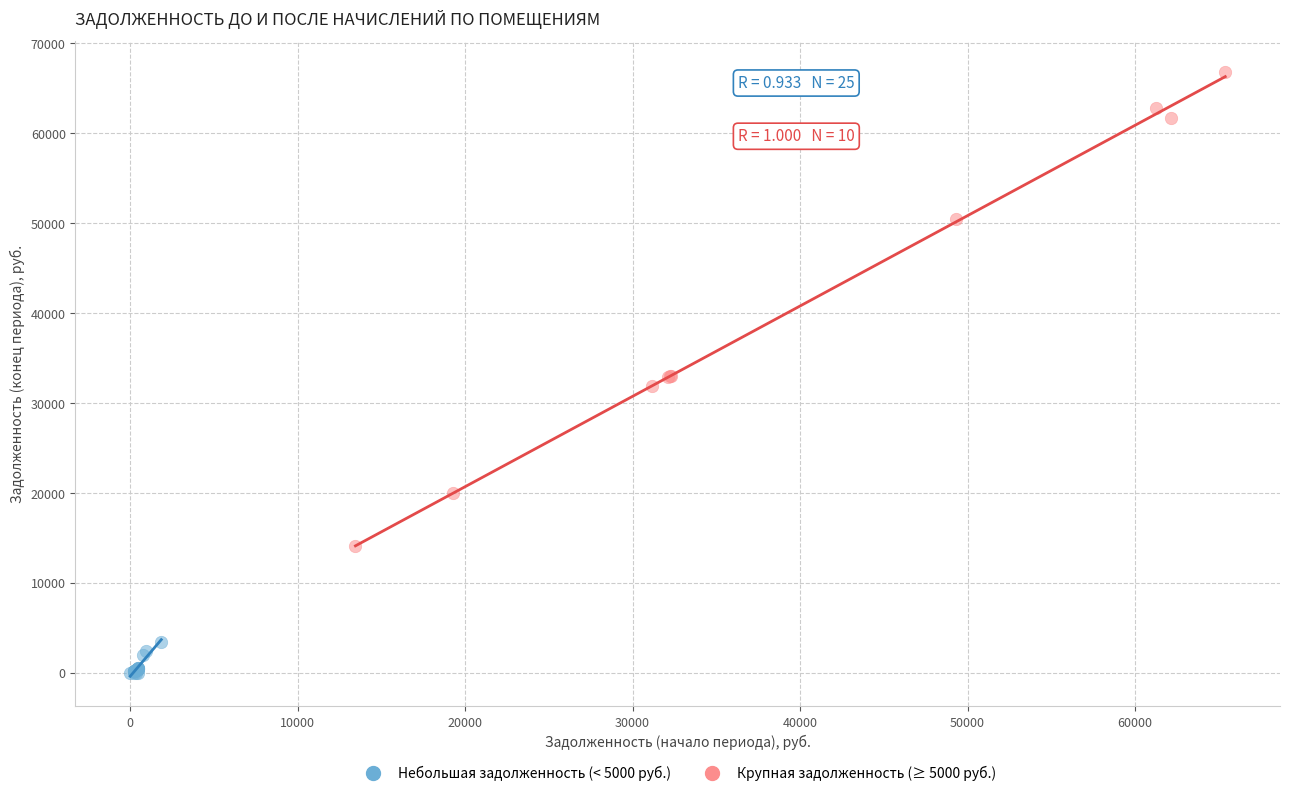

Which series has the largest Y range (max minus min)?

Крупная задолженность (≥ 5000 руб.)